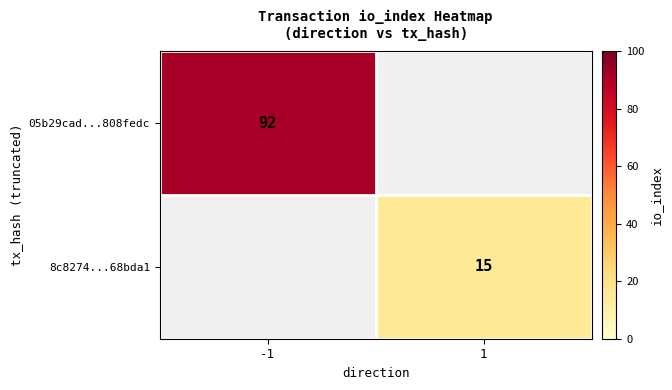

Is the value of 8c8274...68bda1 at 1 greater than the value of 05b29cad...808fedc at -1?

No